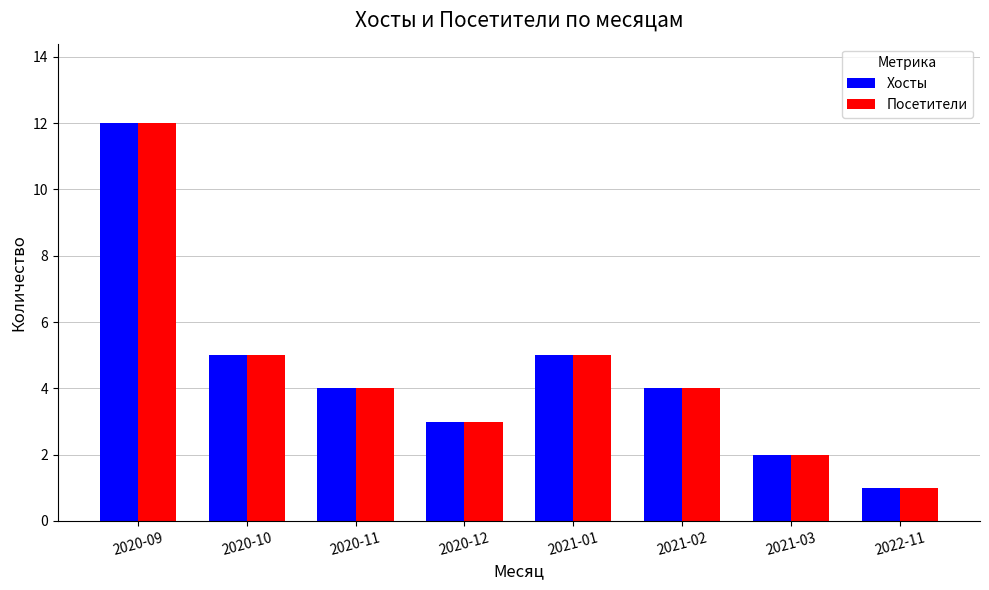

At which category is the sum across all series the highest?

2020-09